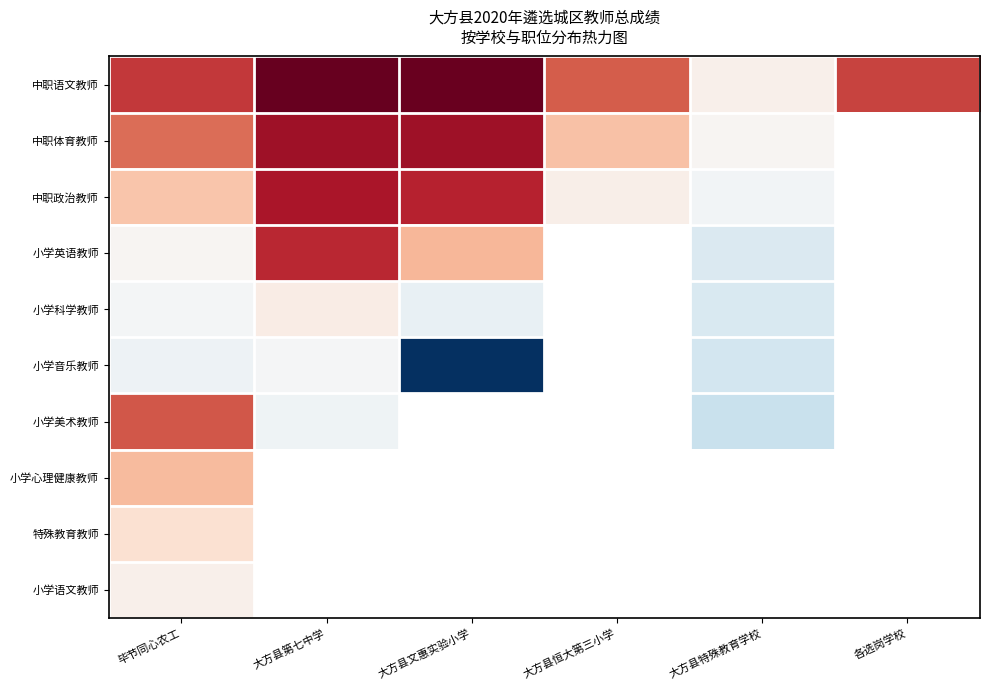

Between 大方县第七中学 and 大方县文惠实验小学, which series saw the biggest shift?

小学音乐教师